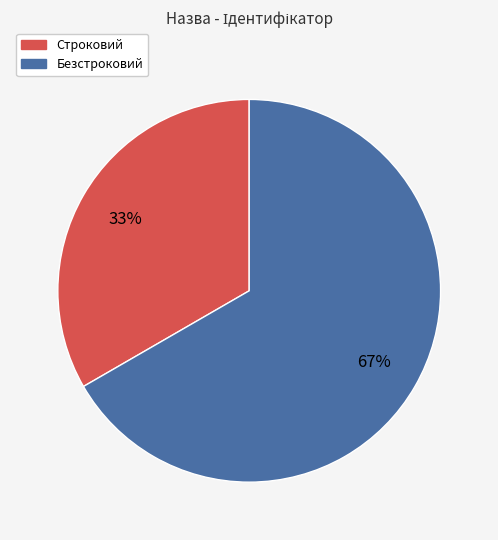

Rank the categories by value from highest to lowest.

Безстроковий, Строковий